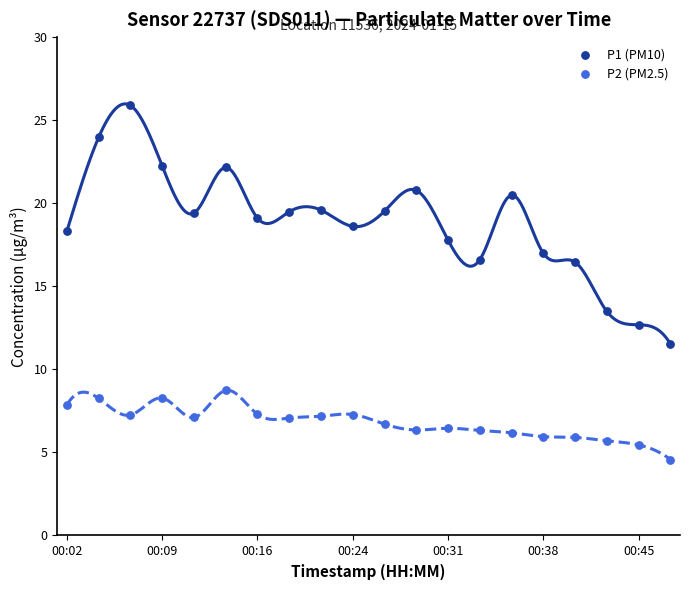

Across all data points, what is the range of Y values (max minus min)?

21.3